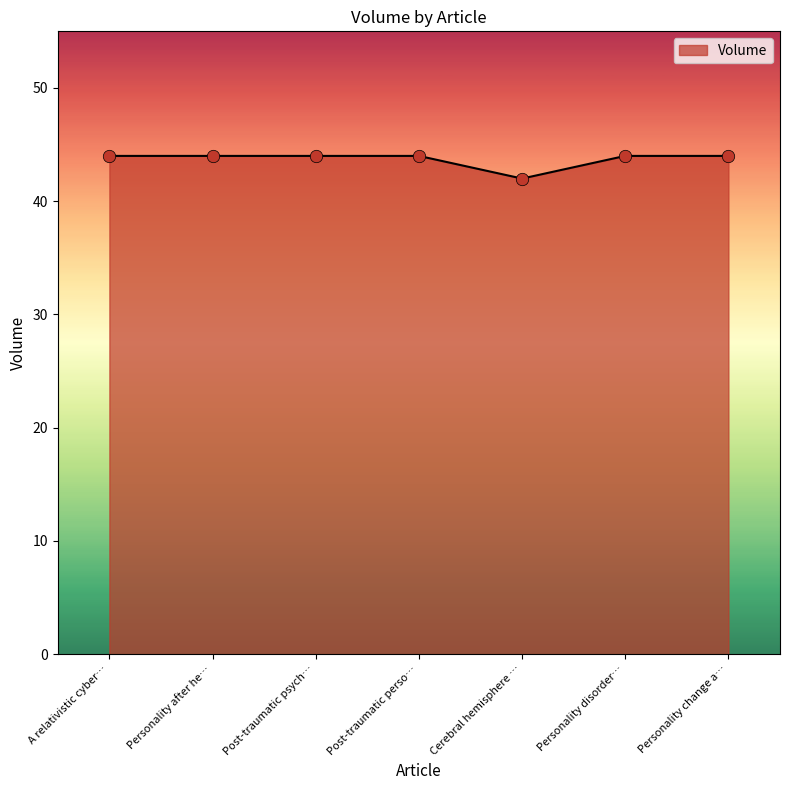

Between Personality change a… and Cerebral hemisphere …, which is larger?

Personality change a…